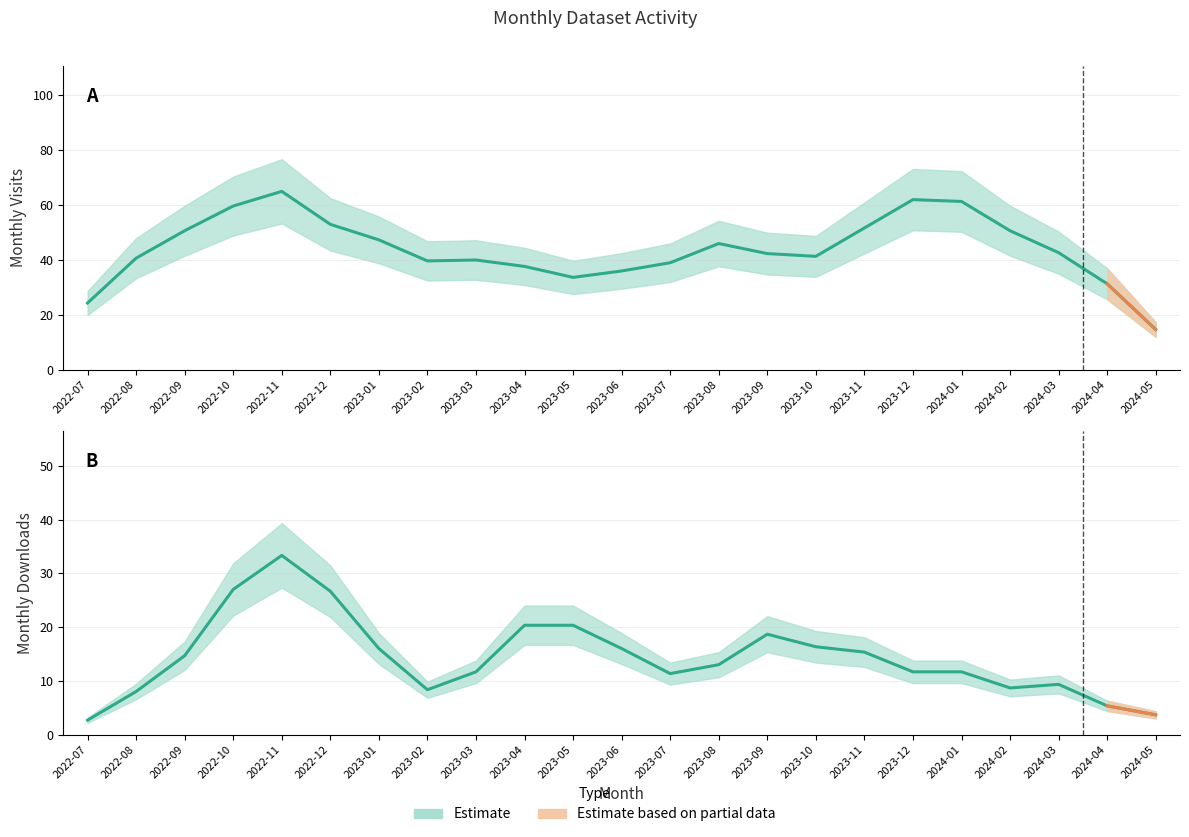

In monthly_download_resource, how many points are lower than both neighbors (excluding endpoints)?

3